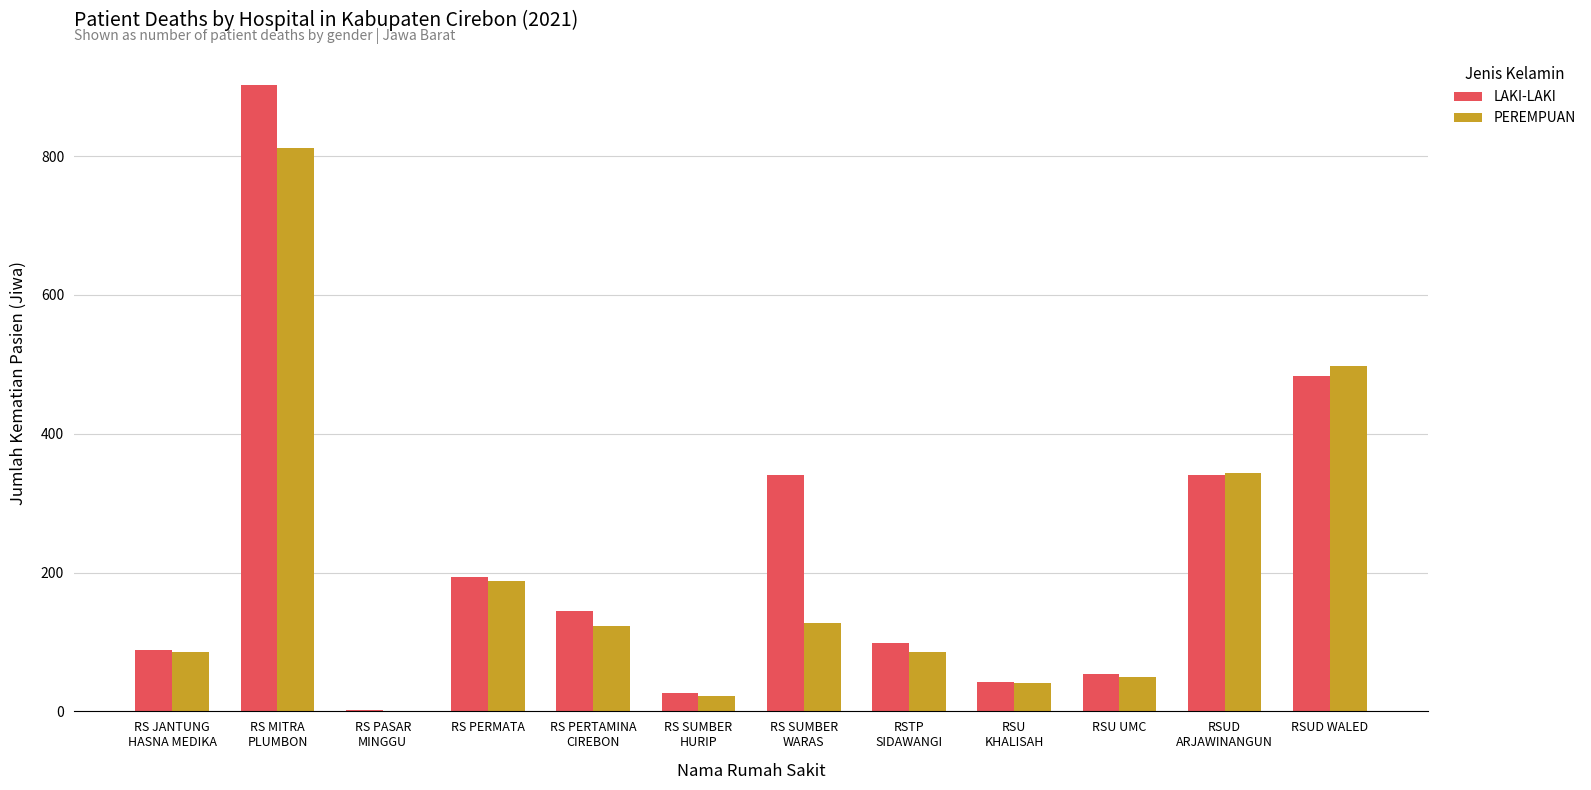

What is the sum of the LAKI-LAKI values at RS PASAR
MINGGU and RS MITRA
PLUMBON?

904